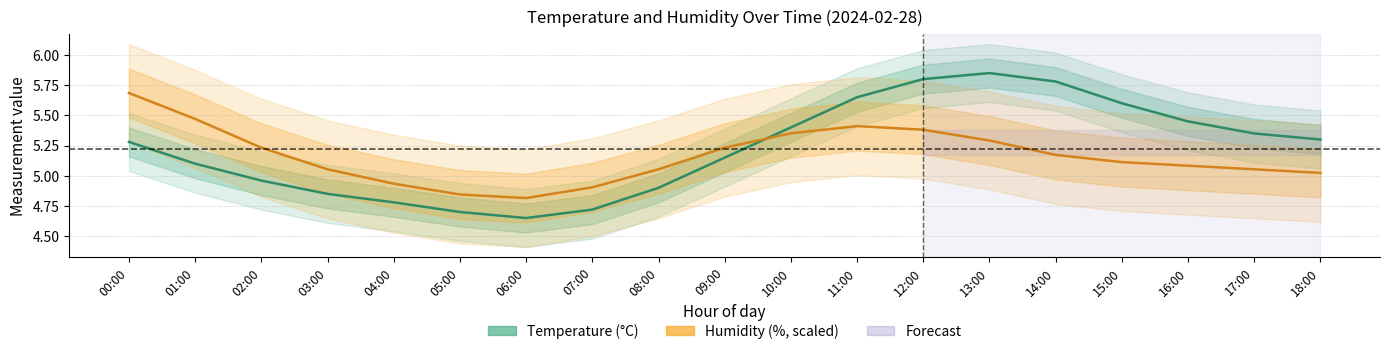

Reading left to right, list all the values displayed in this chart.

Temperature (°C): 5.3	5.1	5.0	4.8	4.8	4.7	4.7	4.7	4.9	5.2	5.4	5.7	5.8	5.8	5.8	5.6	5.5	5.3	5.3
Humidity (%, scaled): 5.7	5.5	5.2	5.1	4.9	4.8	4.8	4.9	5.1	5.2	5.4	5.4	5.4	5.3	5.2	5.1	5.1	5.1	5.0